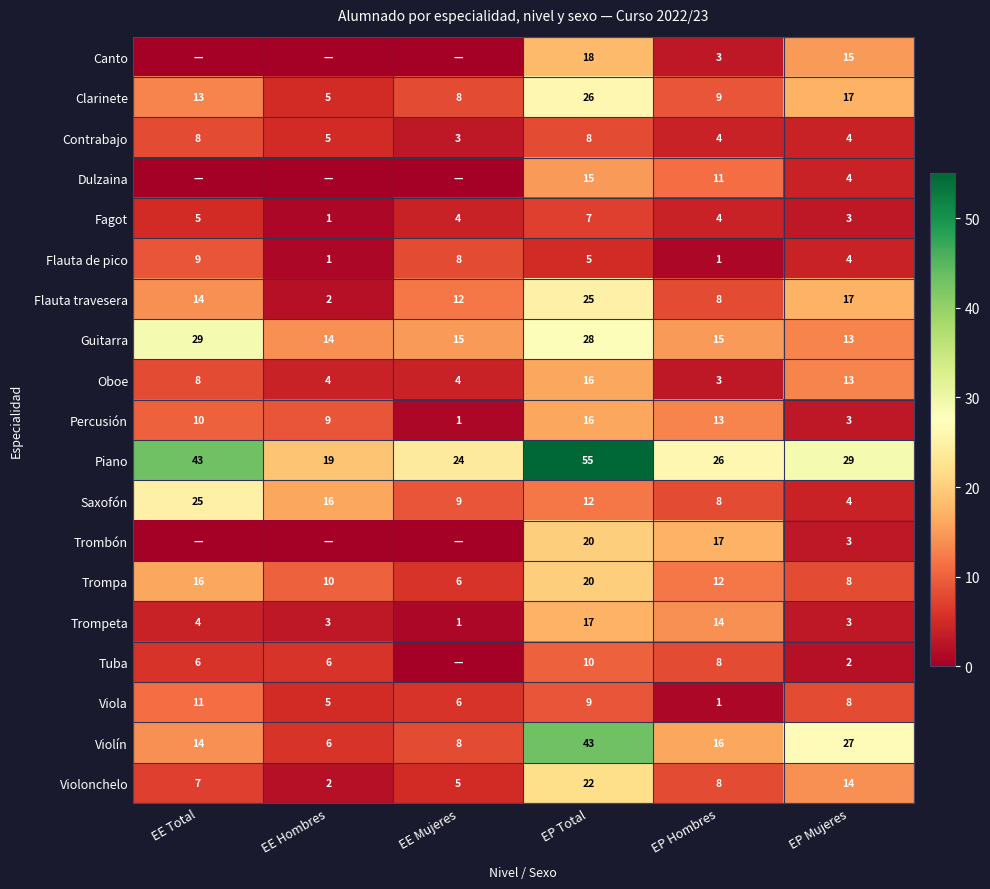

Which has a higher value, EP Total or EP Hombres?

EP Total